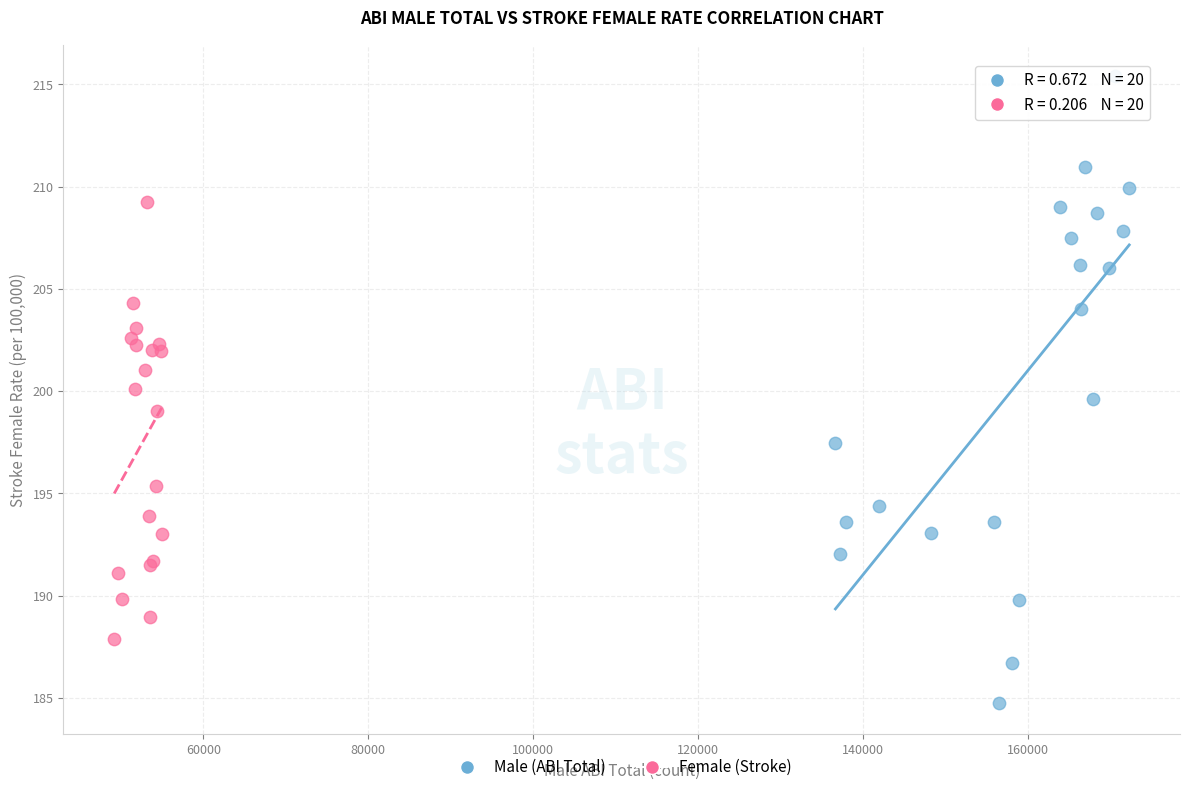

Which series has the widest spread of Y values?

Male (ABI Total)